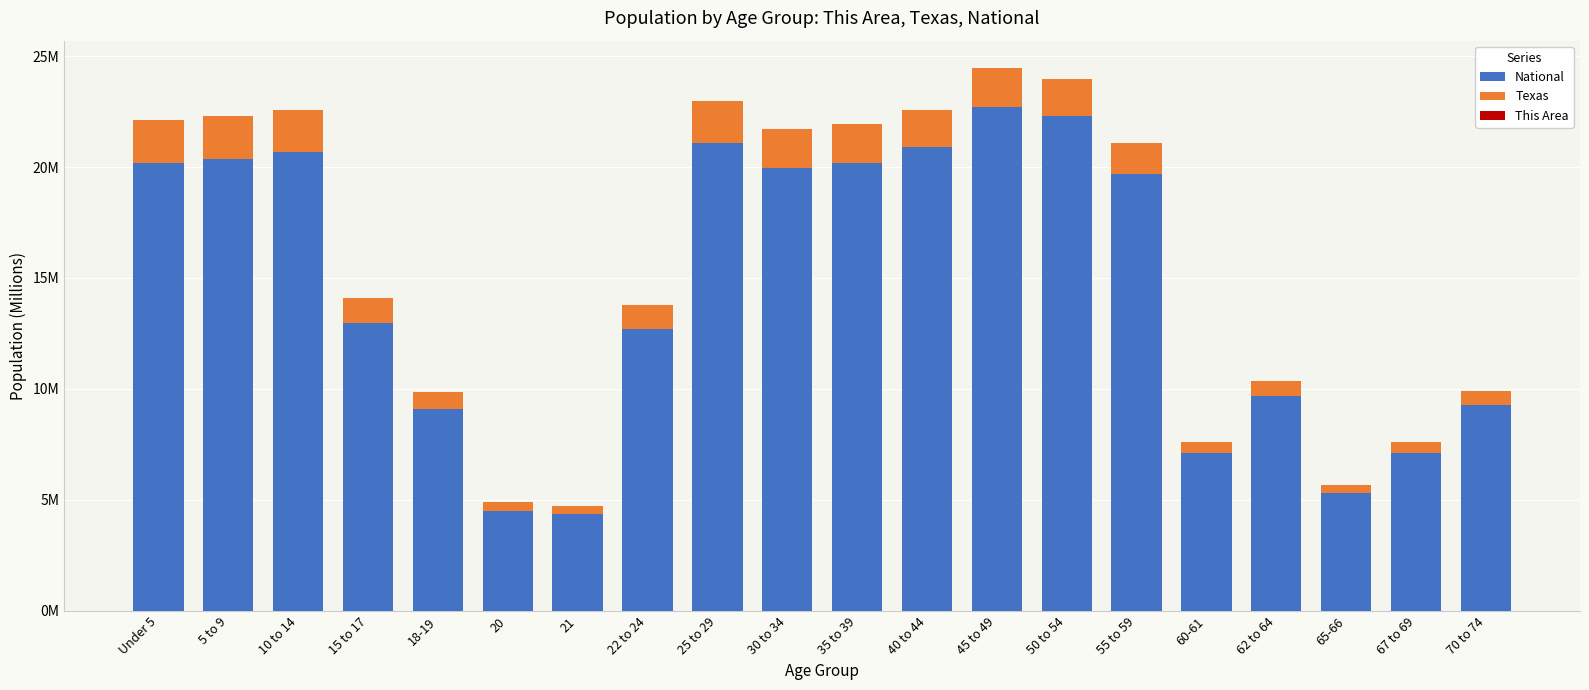

Which series has the largest total across all categories?

National